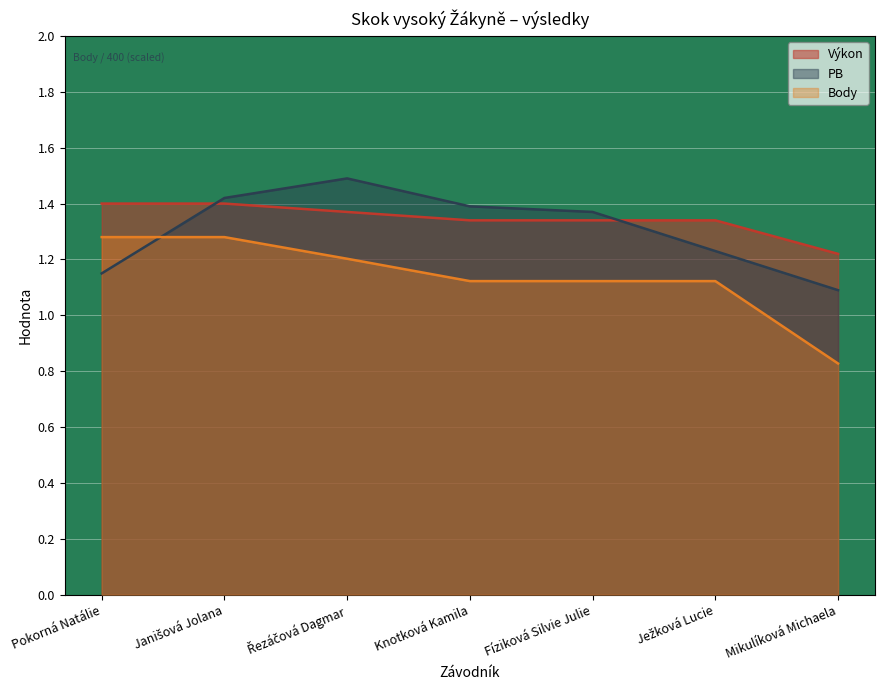

Between Řezáčová Dagmar and Mikulíková Michaela, which series saw the biggest shift?

PB